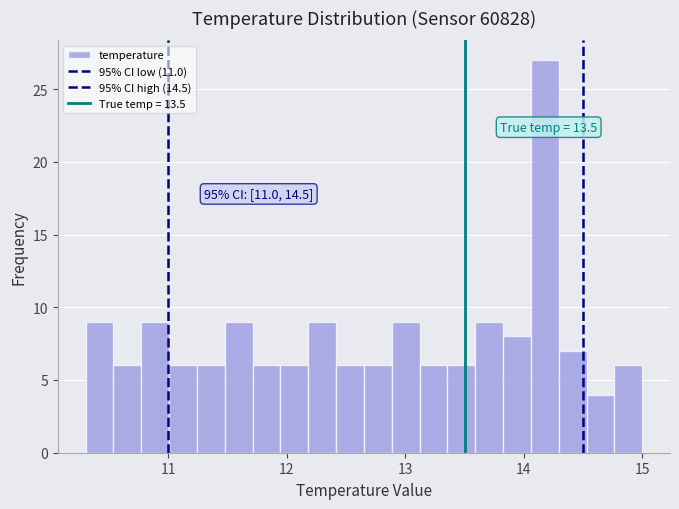

Read against the x-axis, roughly where is the centre of the tallest bar?

14.2